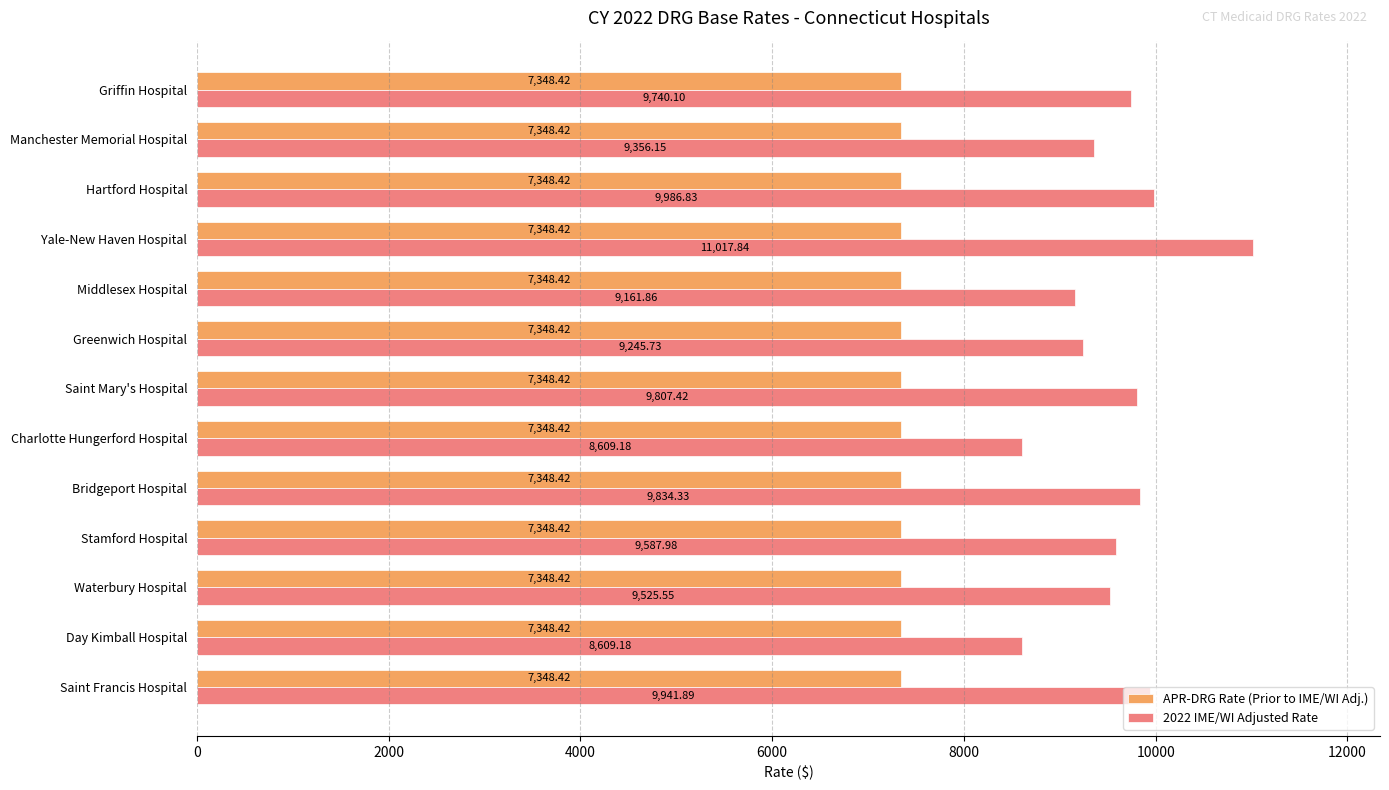

At which category is the sum across all series the highest?

Yale-New Haven Hospital